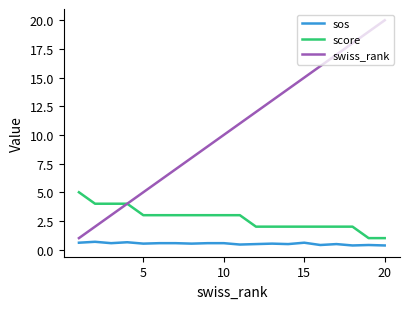

List the series in order of their peak value, highest first.

swiss_rank, score, sos